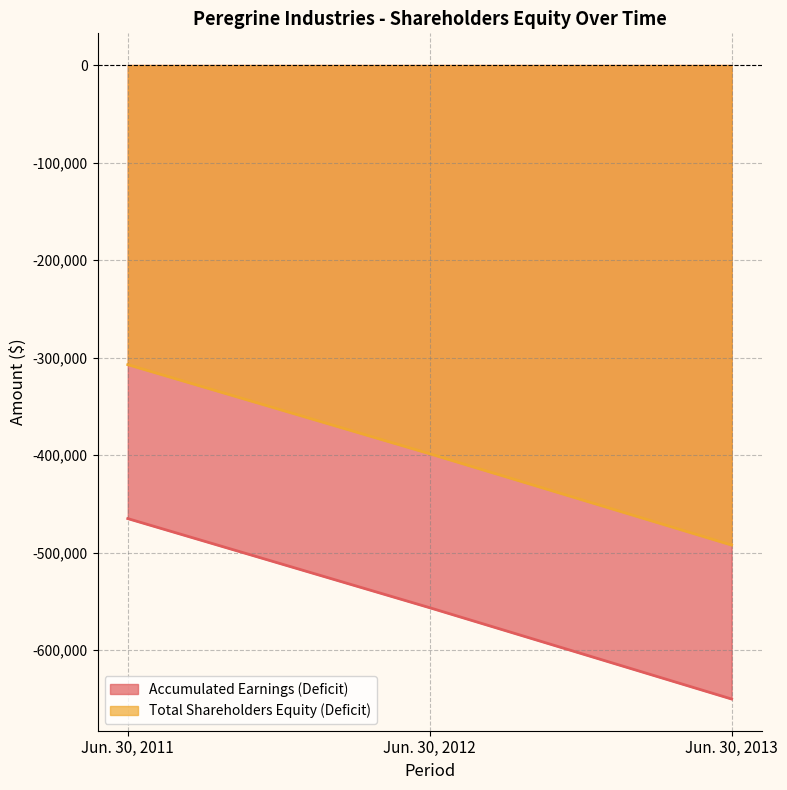

The Total Shareholders Equity (Deficit) series shows -69586 at Jun. 30, 2011. True or false?

False